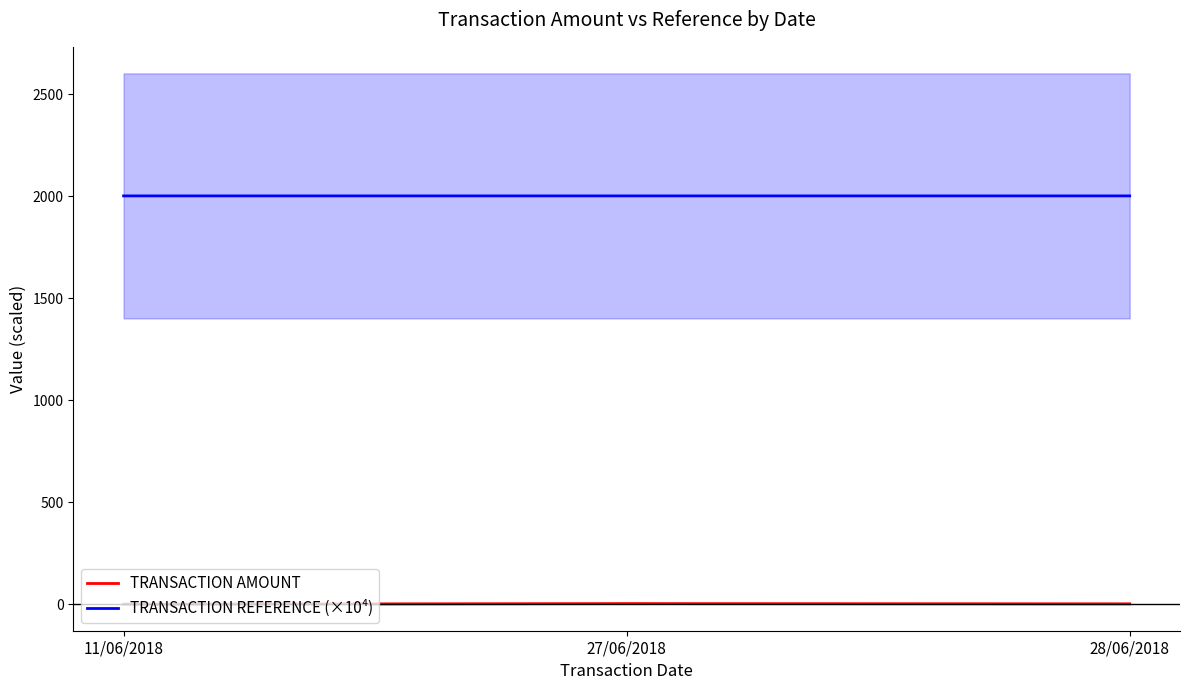

Reading left to right, extract all data points from this chart.

TRANSACTION AMOUNT: 11/06/2018=0.8	27/06/2018=3.5	28/06/2018=2.3
TRANSACTION REFERENCE (×10⁴): 11/06/2018=2002.4	27/06/2018=2002.5	28/06/2018=2002.5